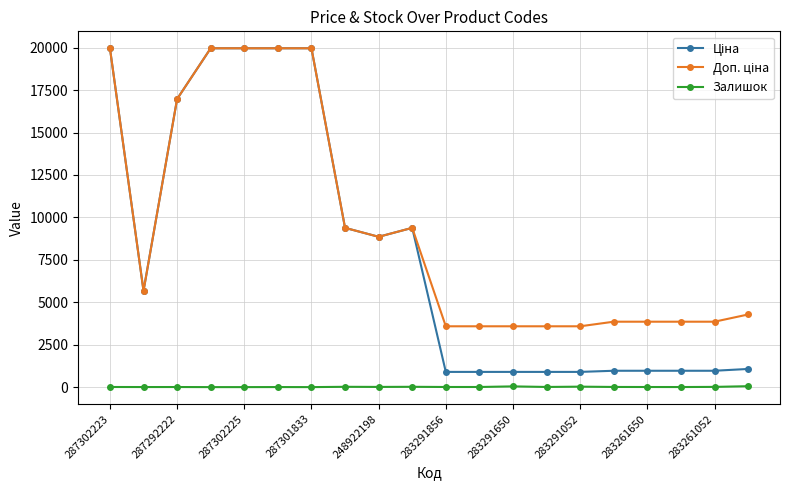

What is the greatest value displayed?

19964.2